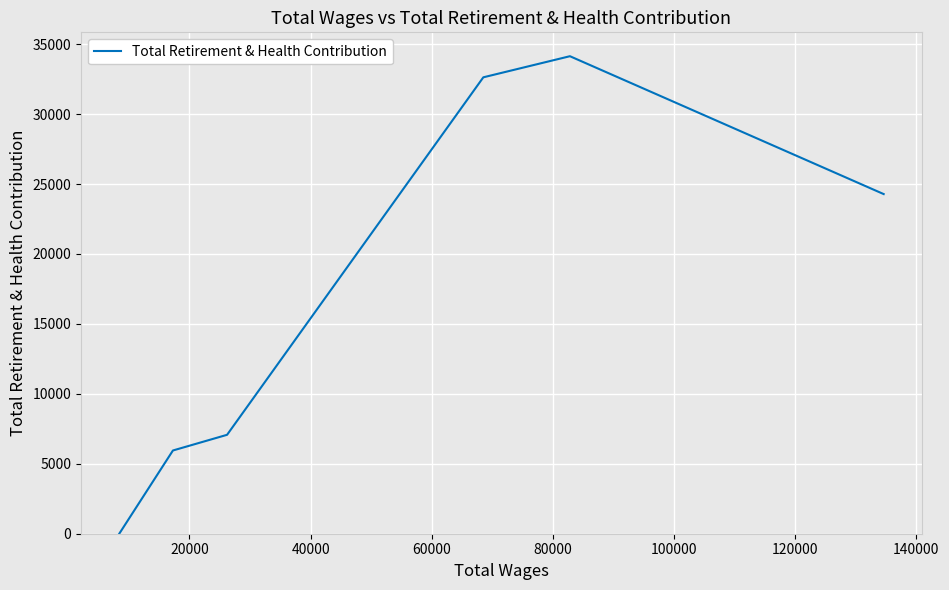

How many lines are shown in the chart?

1